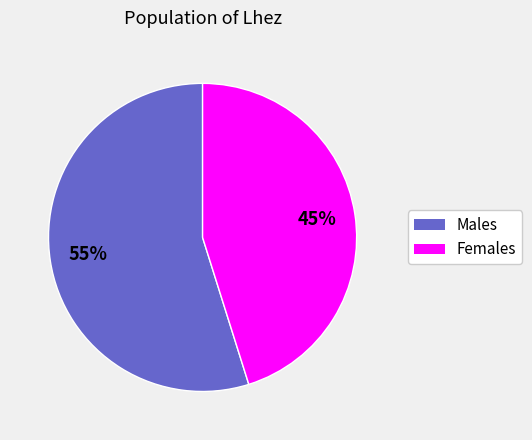

Does any single category account for the majority?

Yes